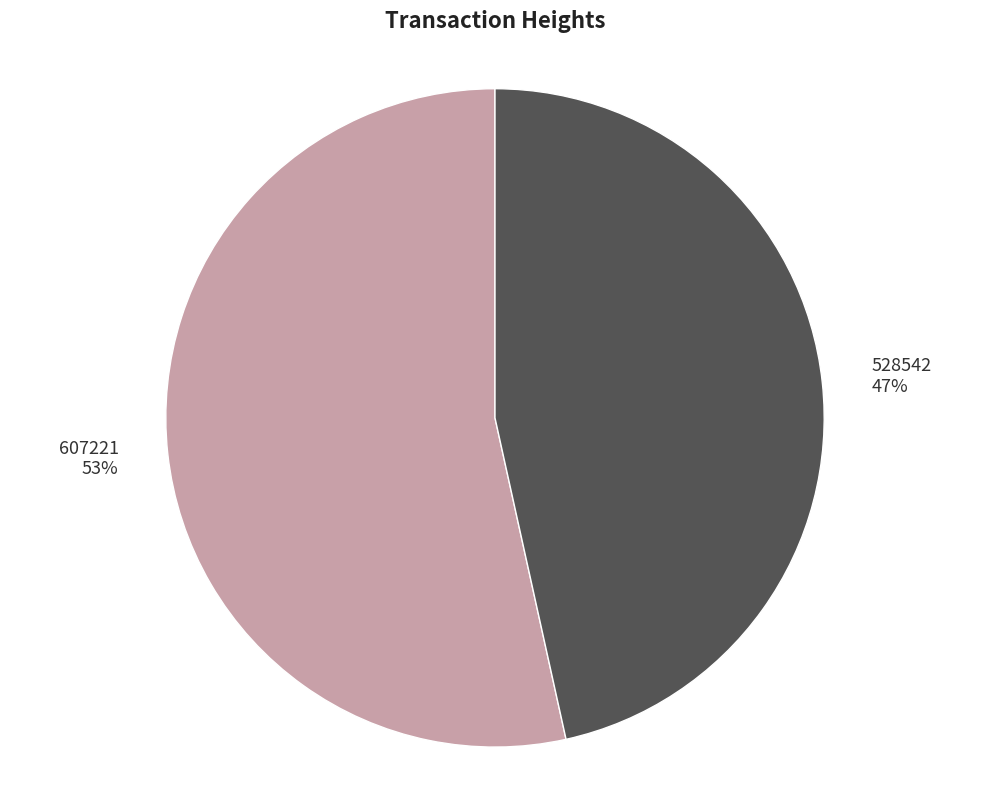

Is there any slice that represents more than half of the pie?

Yes